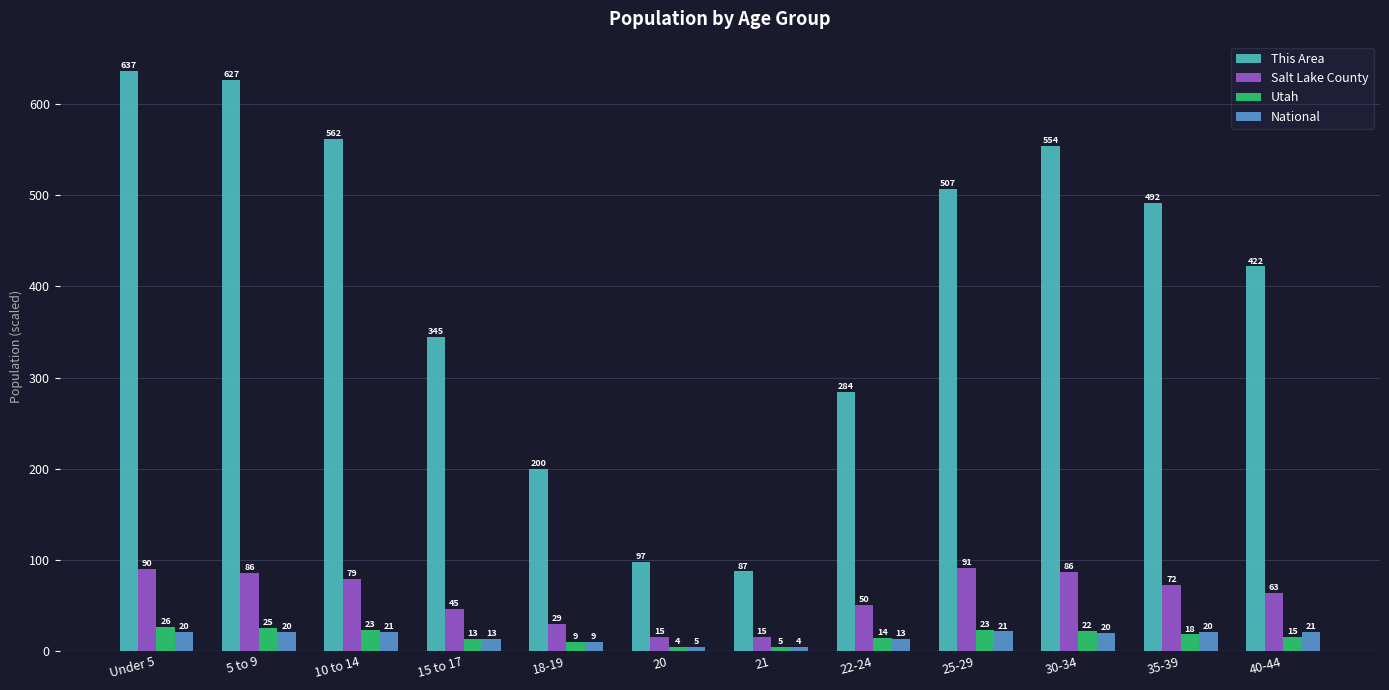

Which series has the largest range (max minus min)?

This Area